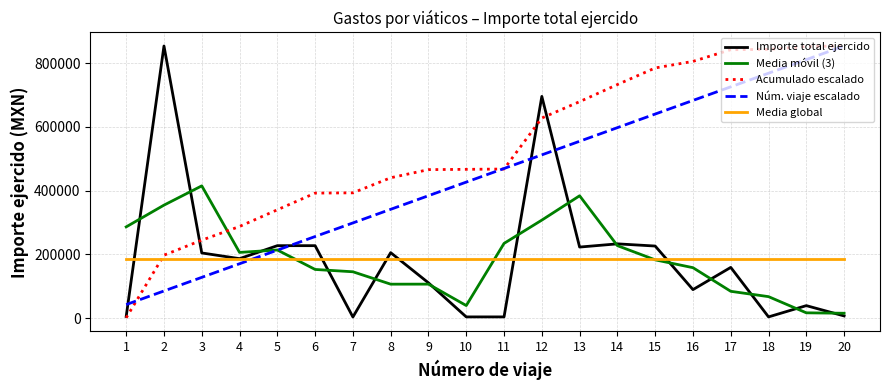

At which category is the sum across all series the highest?

12